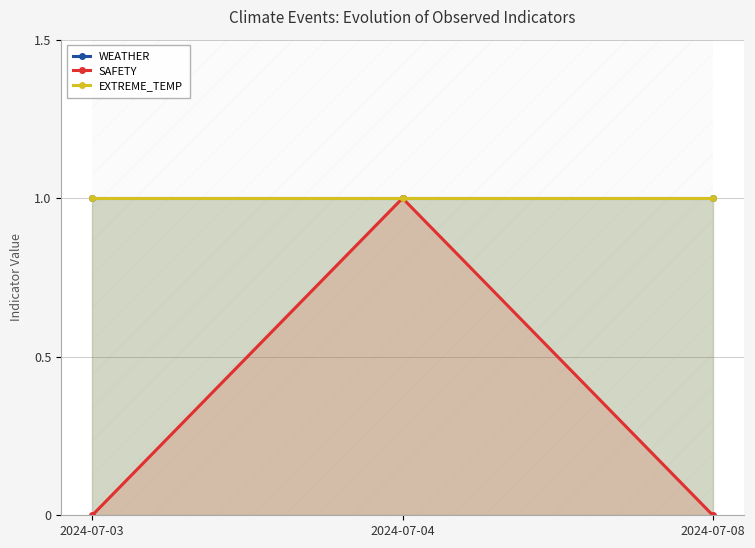

Which series has the largest total across all categories?

WEATHER